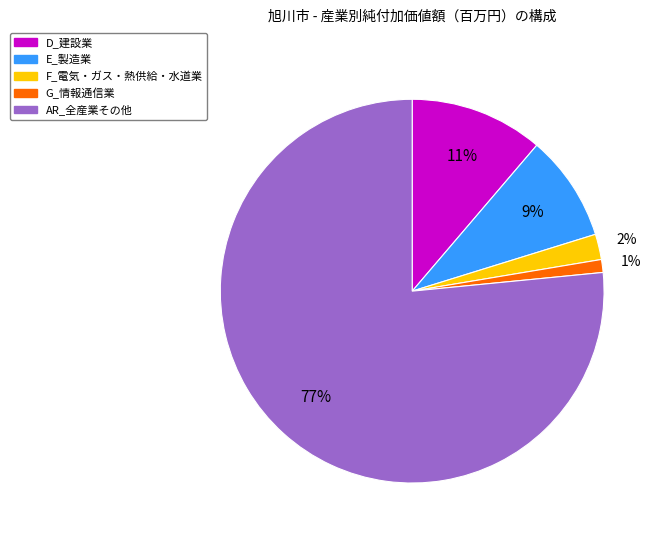

To the nearest percent, what is the average slice percentage?

20%